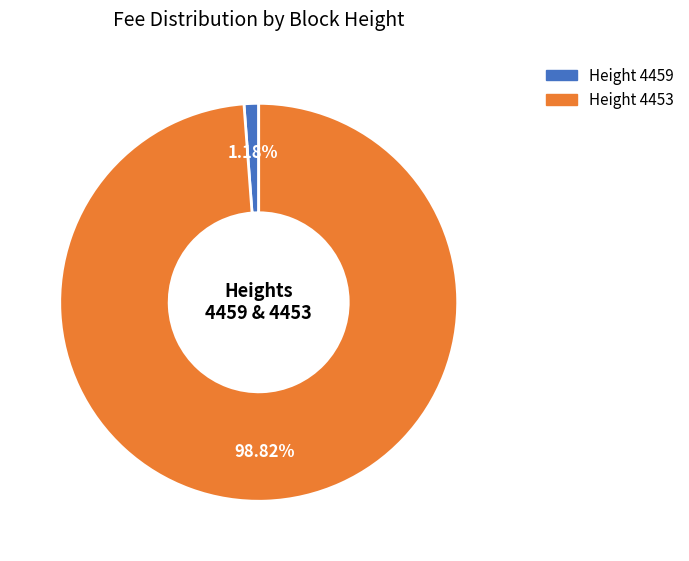

Is there a majority slice in this chart?

Yes